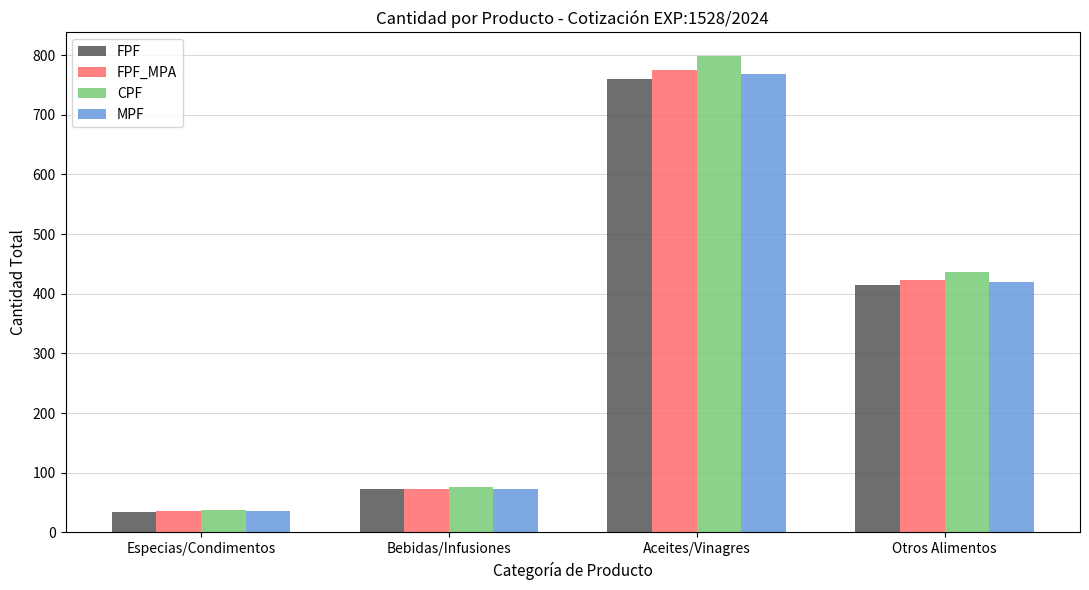

What is the minimum value for CPF?

36.8